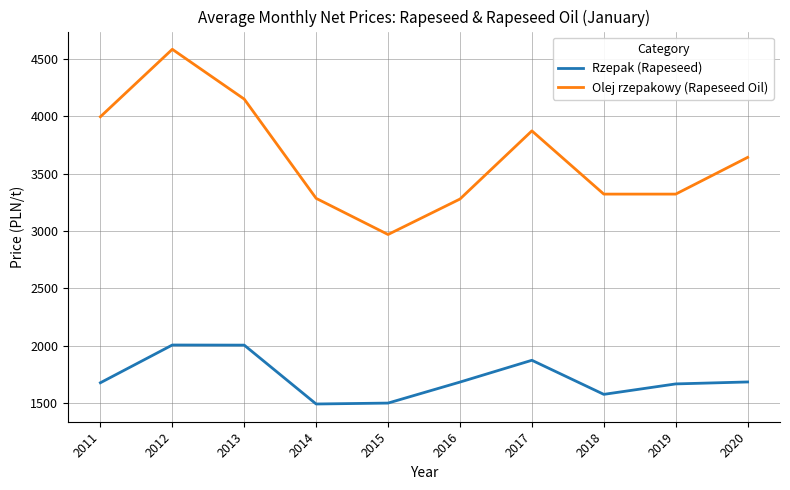

Where is the first local maximum for Olej rzepakowy (Rapeseed Oil)?

2012